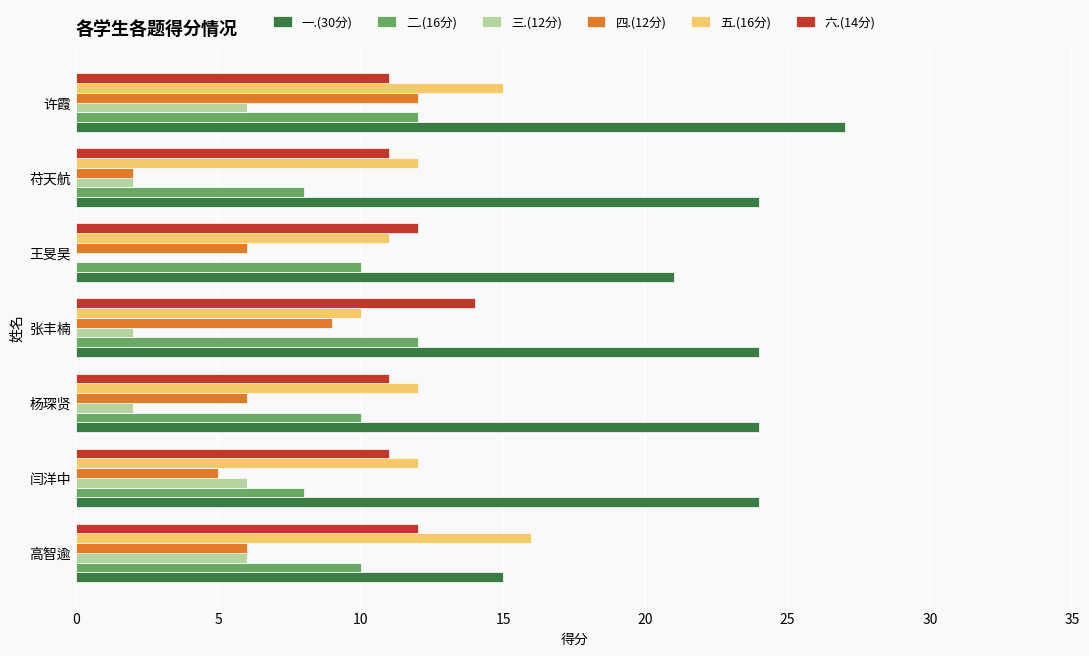

What is the sum of the 一.(30分) values at 苻天航 and 高智逾?

39